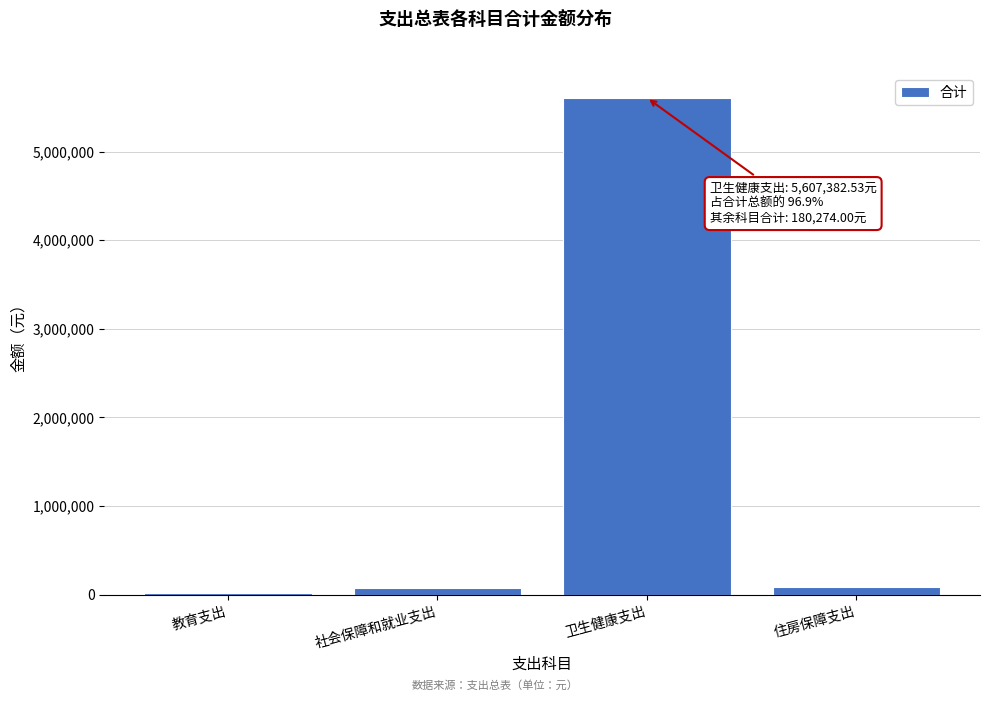

What is the difference between the maximum and second lowest values?

5530297.5